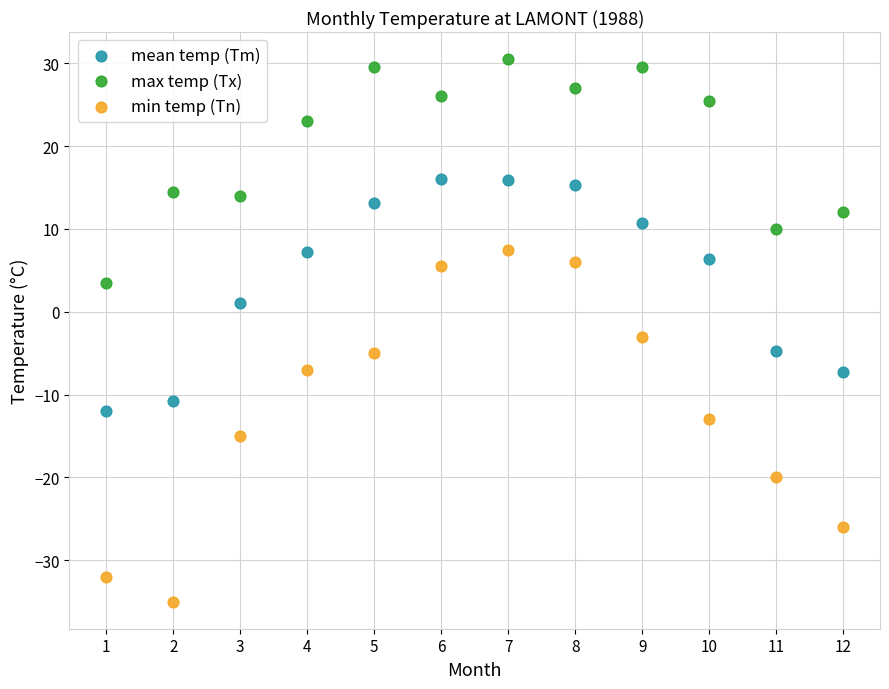

Across all series, what Y value is closest to -2?

-3.0